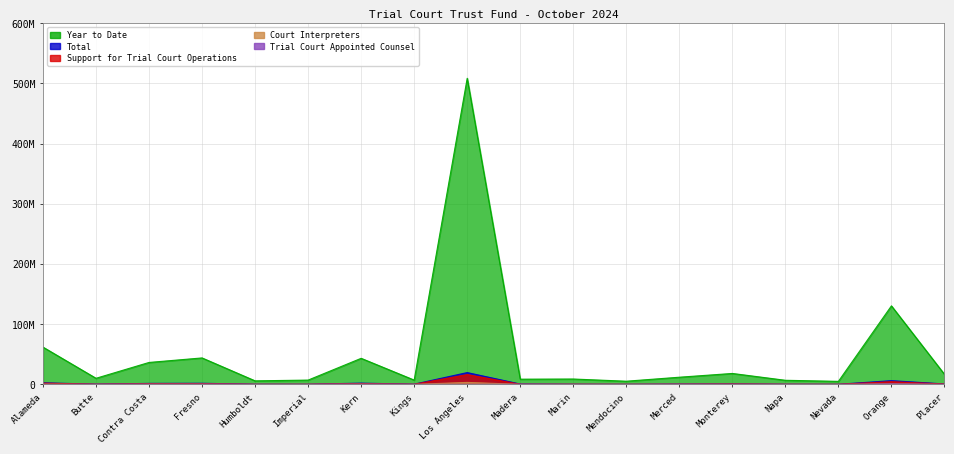

Reading left to right, what are all the values shown in this chart?

Support for Trial Court Operations: Alameda=2095676.1	Butte=315522.5	Contra Costa=1174338.2	Fresno=1278488.8	Humboldt=206194.0	Imperial=232390.0	Kern=1364404.4	Kings=246804.5	Los Angeles=16255716.6	Madera=279211.3	Marin=278284.1	Mendocino=168724.8	Merced=371172.9	Monterey=638789.5	Napa=236477.6	Nevada=163838.1	Orange=4552699.9	Placer=633054.7
Court Interpreters: Alameda=476029.5	Butte=22195.9	Contra Costa=255862.7	Fresno=215872.7	Humboldt=11769.4	Imperial=58125.6	Kern=343301.7	Kings=55040.1	Los Angeles=3289298.0	Madera=67236.6	Marin=66111.2	Mendocino=40897.1	Merced=98241.9	Monterey=137446.0	Napa=65995.7	Nevada=7528.2	Orange=842566.1	Placer=60194.2
Trial Court Appointed Counsel: Alameda=0.0	Butte=78028.5	Contra Costa=209981.9	Fresno=345302.9	Humboldt=60690.0	Imperial=0.0	Kern=344253.8	Kings=48160.6	Los Angeles=0.0	Madera=206008.0	Marin=0.0	Mendocino=0.0	Merced=96418.3	Monterey=21640.0	Napa=29537.5	Nevada=15838.1	Orange=759946.8	Placer=53804.1
Total: Alameda=2612388.8	Butte=422621.9	Contra Costa=1664109.9	Fresno=1859376.5	Humboldt=275190.9	Imperial=290515.6	Kern=2091667.1	Kings=349854.1	Los Angeles=19617551.3	Madera=550527.2	Marin=344003.1	Mendocino=209350.2	Merced=565150.4	Monterey=812917.5	Napa=334246.9	Nevada=190562.2	Orange=6212889.1	Placer=745512.2
Year to Date: Alameda=61902907.0	Butte=10145078.6	Contra Costa=36450392.2	Fresno=43958642.3	Humboldt=5887218.5	Imperial=7144561.6	Kern=43304790.4	Kings=7152975.1	Los Angeles=508374125.7	Madera=8663131.2	Marin=8931312.7	Mendocino=5284993.6	Merced=11918331.0	Monterey=18173328.2	Napa=6821940.0	Nevada=5045500.3	Orange=130424269.8	Placer=16741291.5